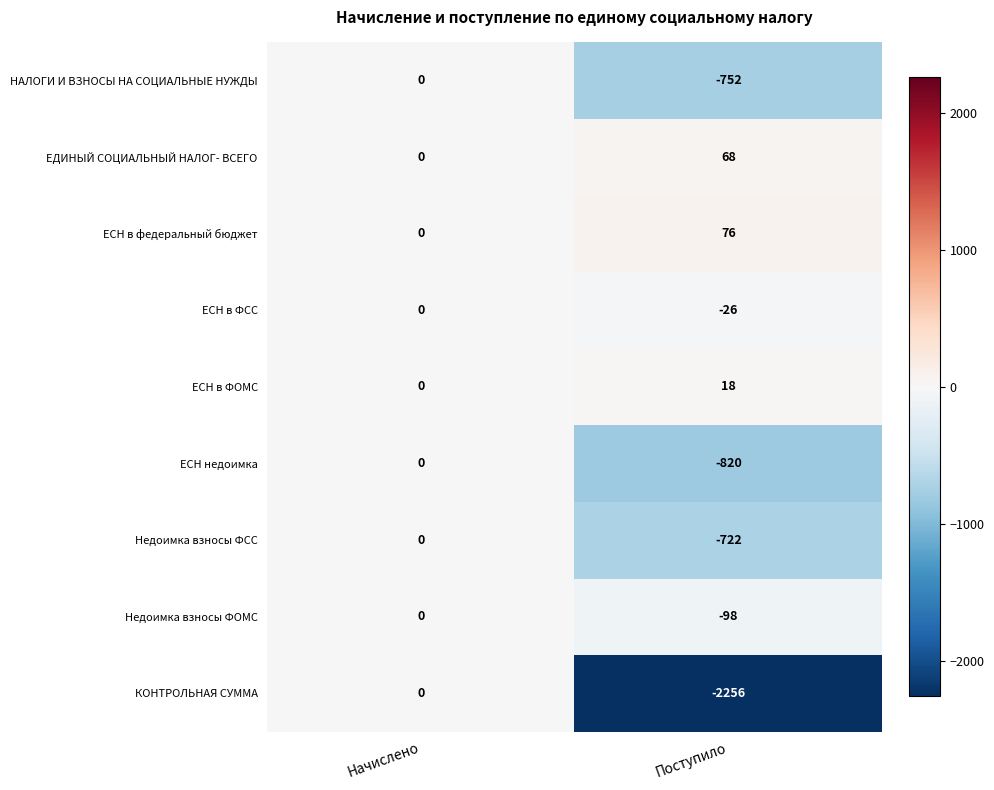

At which category is the sum across all series the highest?

Начислено